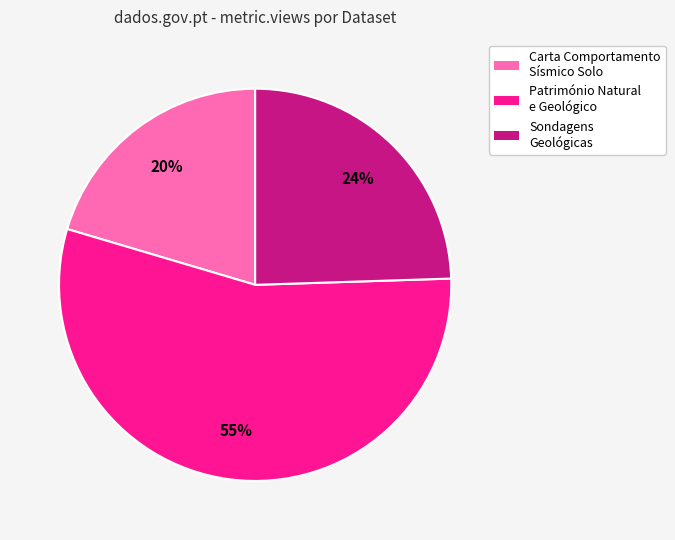

Which slice is the smallest?

Carta Comportamento Sísmico Solo